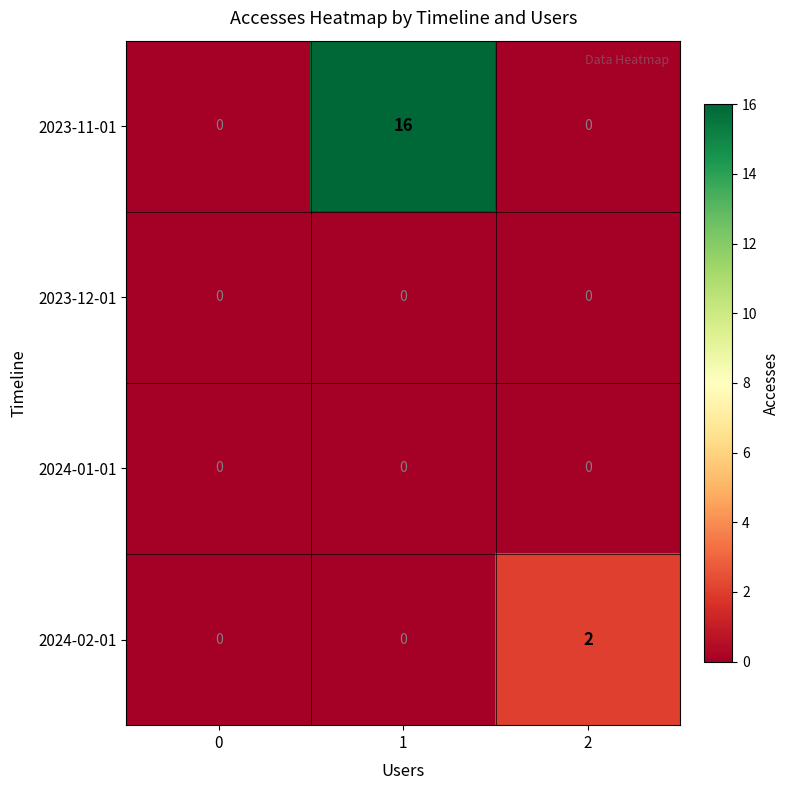

Count the 2023-11-01 values in the range 0 to 16.

3